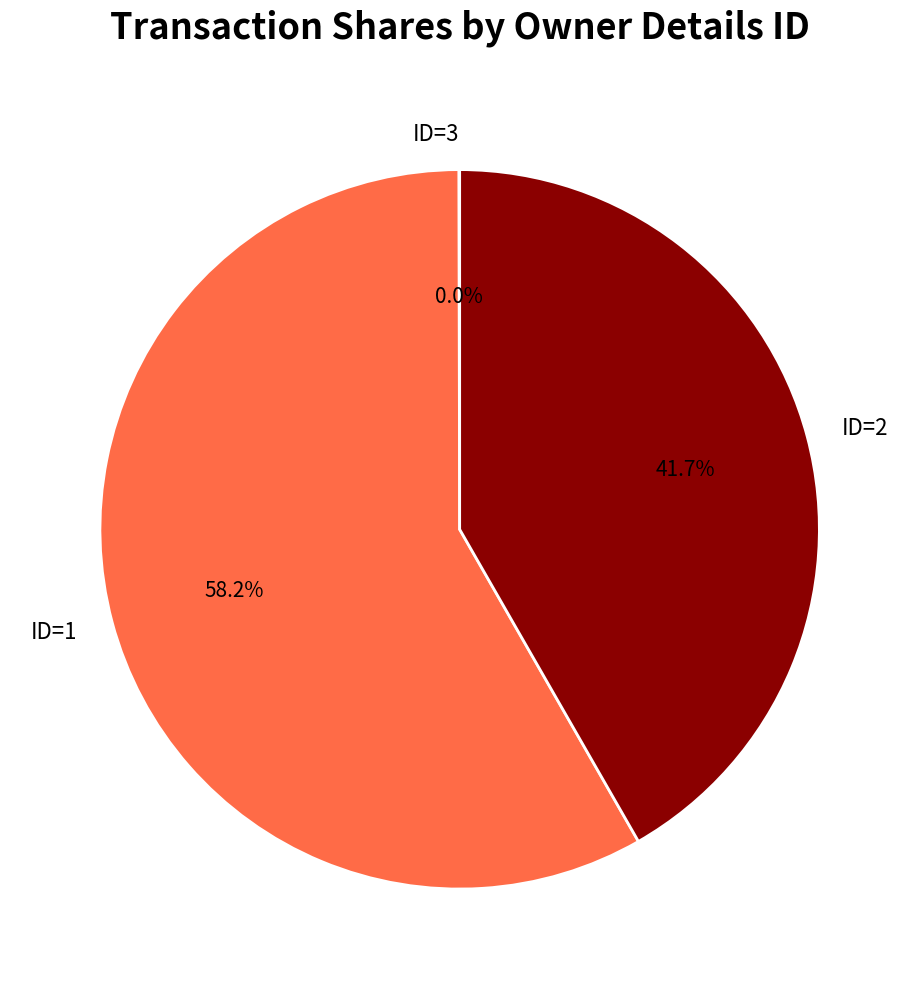

What is the ratio of the value at ID=2 to the value at ID=1?

0.7